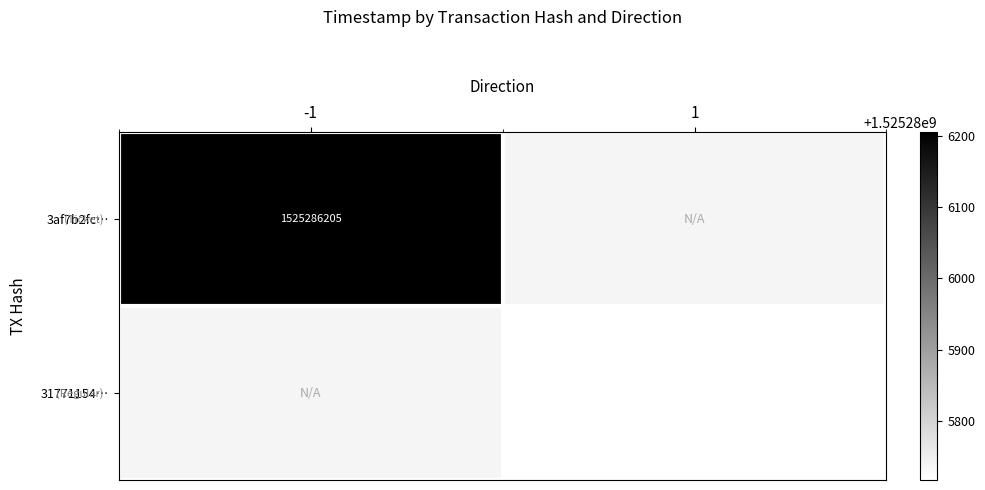

Is it true that 3af7b2fc… equals 1525286205 at -1?

True